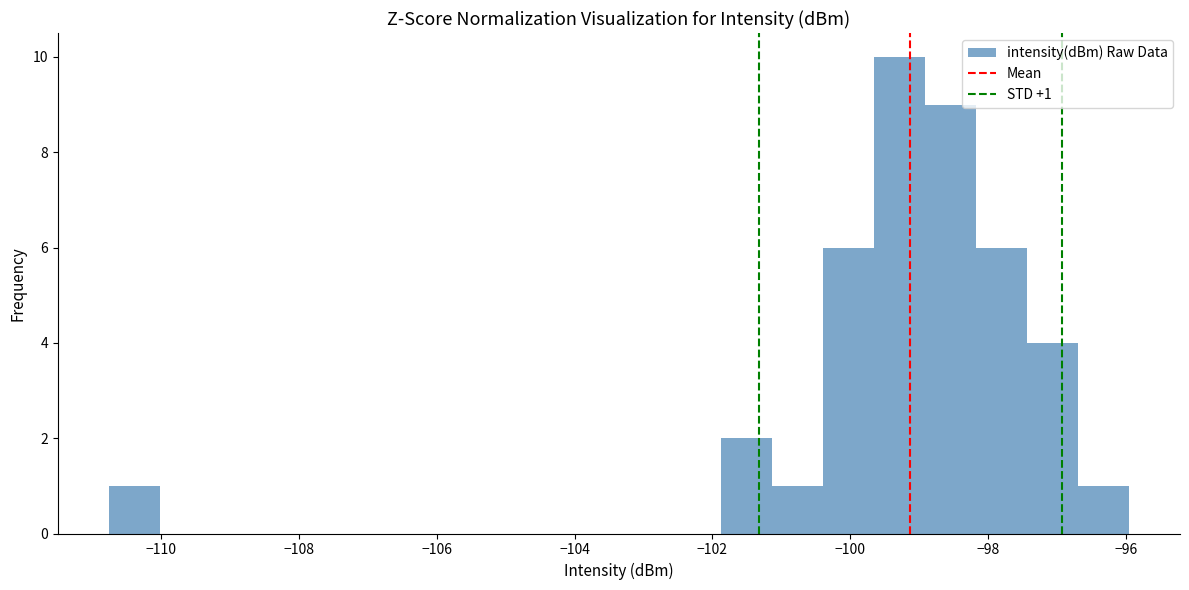

Around what value on the x-axis is the tallest bar? Give the approximate position of its centre, as read against the axis.

-99.2